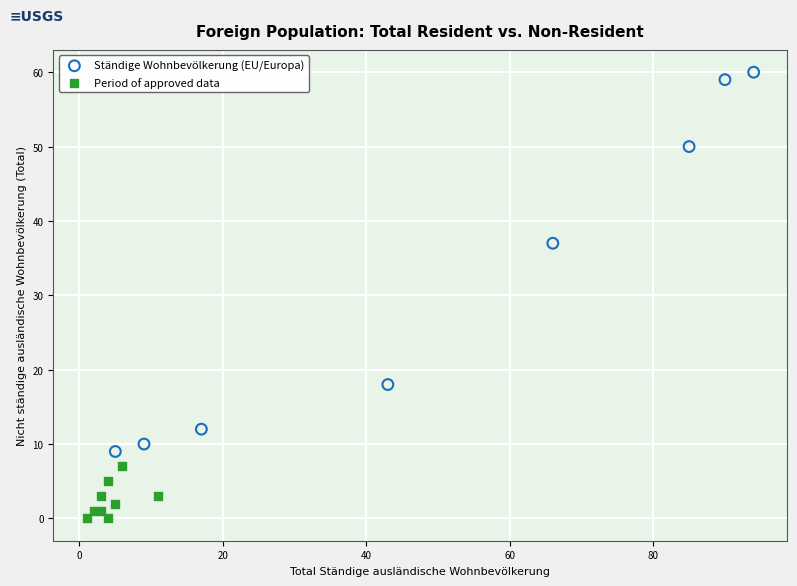

Which series reaches the minimum Y coordinate?

Period of approved data